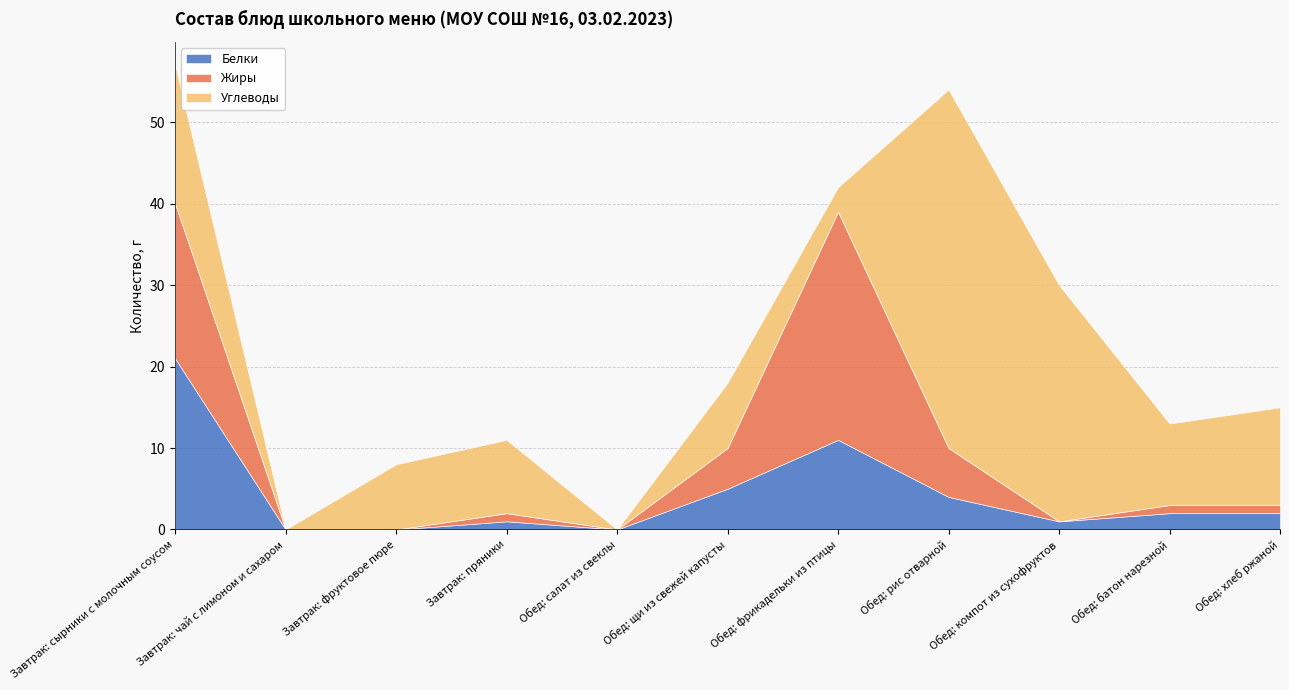

Is it true that Углеводы equals 24 at Обед: салат из свеклы?

False